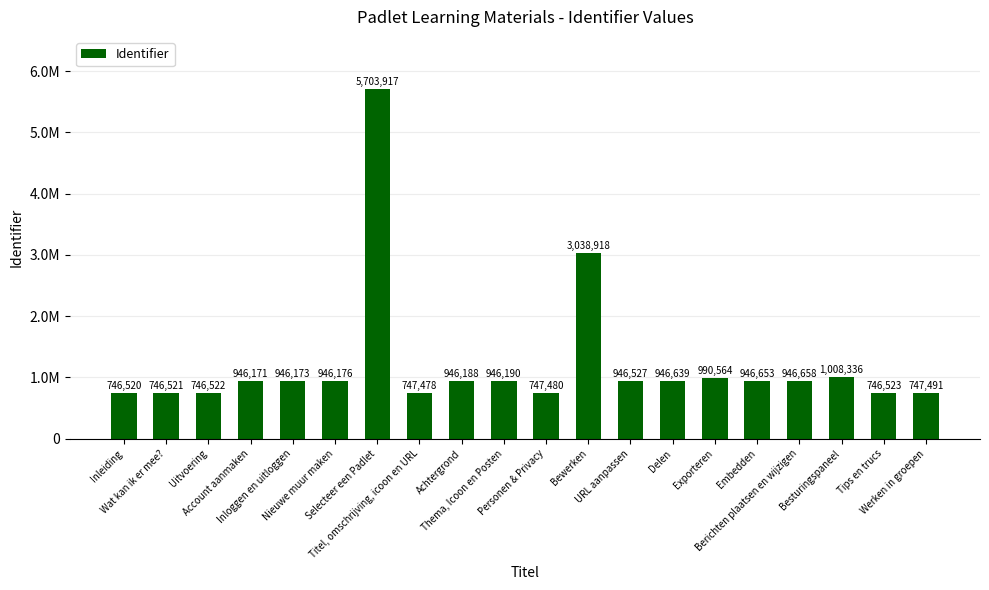

What is the difference between the values at Account aanmaken and Werken in groepen?

198680